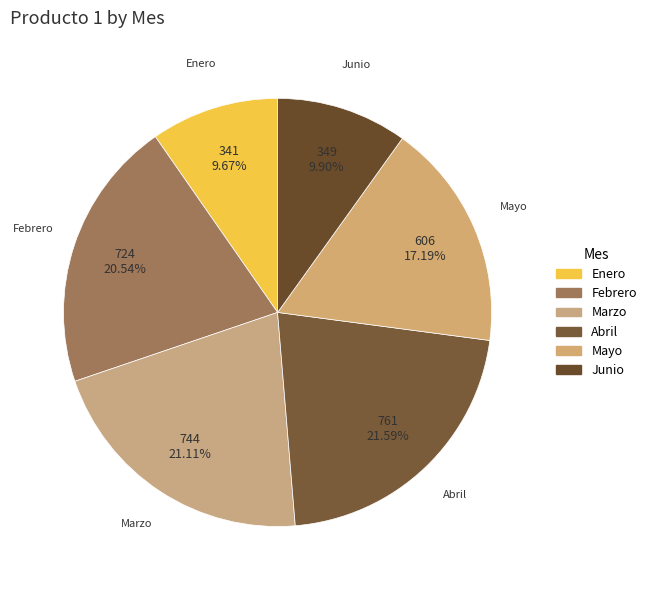

What is the total percentage of Febrero and Enero?

30.2%